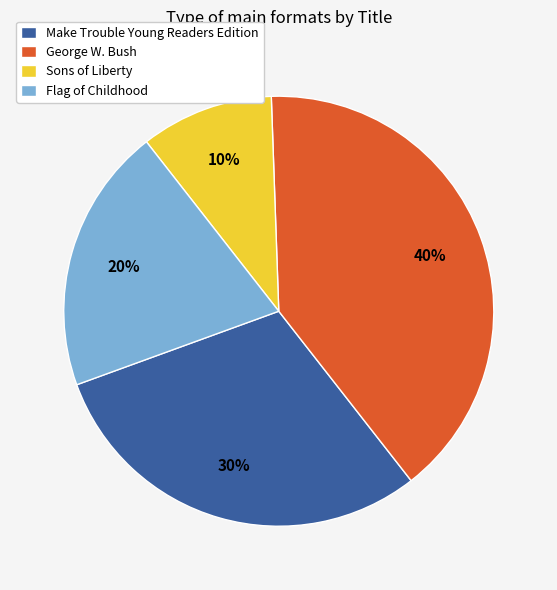

What is the ratio of the value at Flag of Childhood to the value at George W. Bush?

0.5